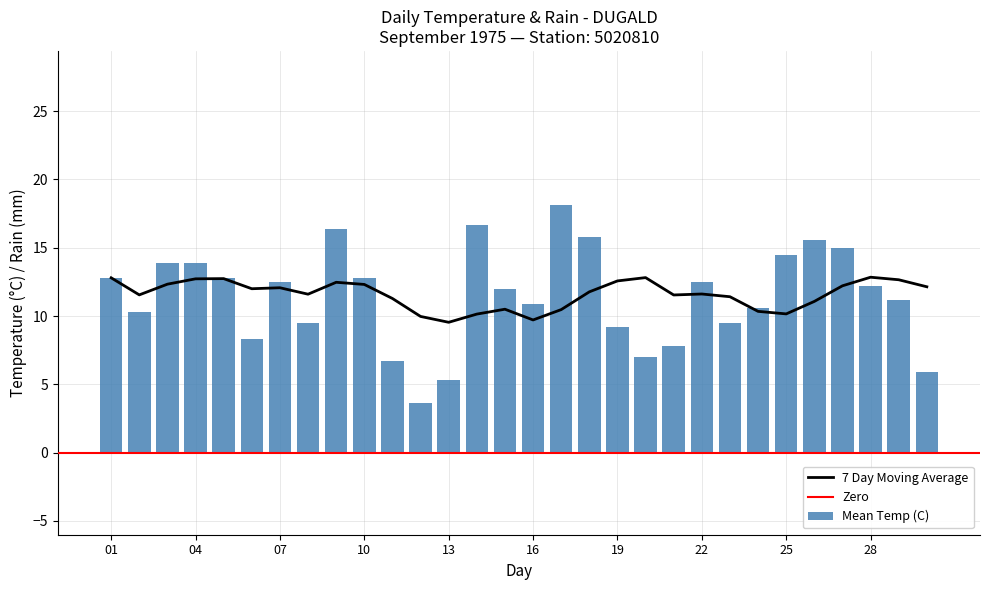

What is the average value?

11.4